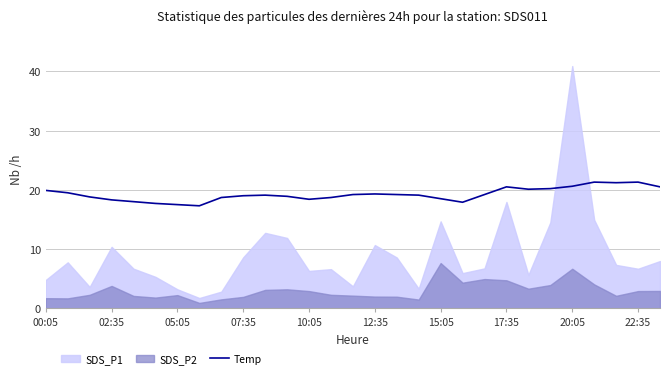

Does the chart have visible grid lines?

Yes